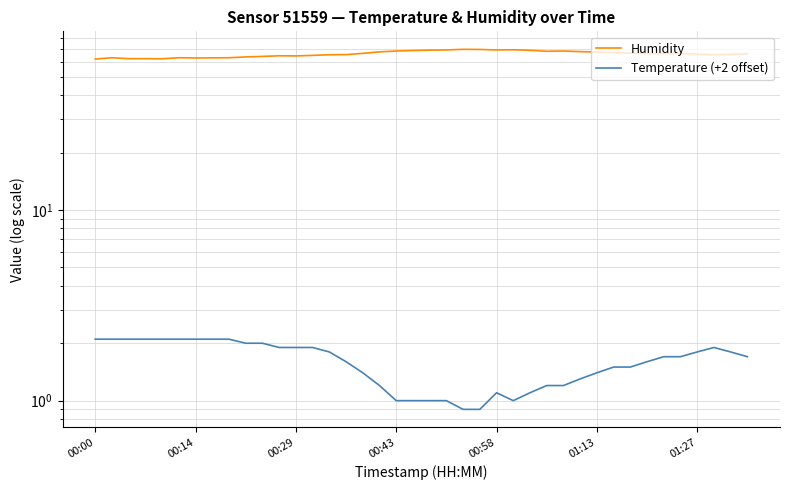

What is the spread (max minus min) of values at 8?

60.7